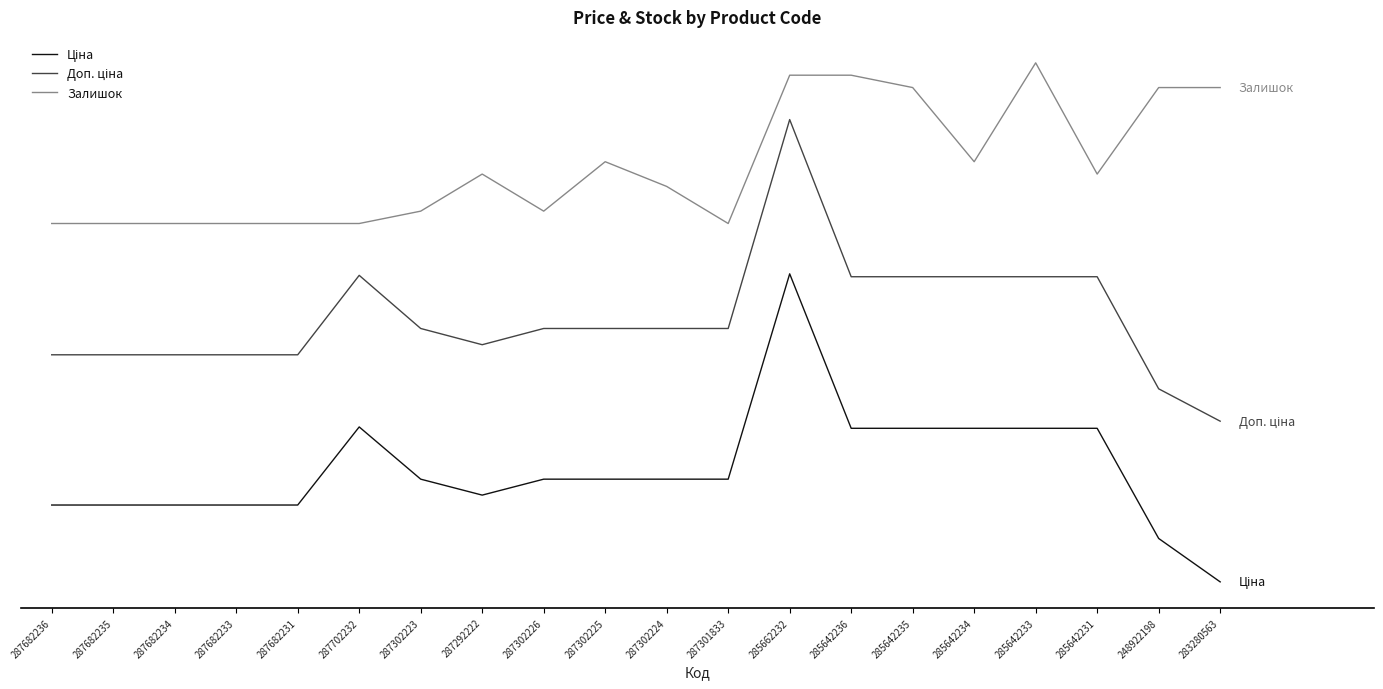

Which series has the largest range (max minus min)?

Ціна